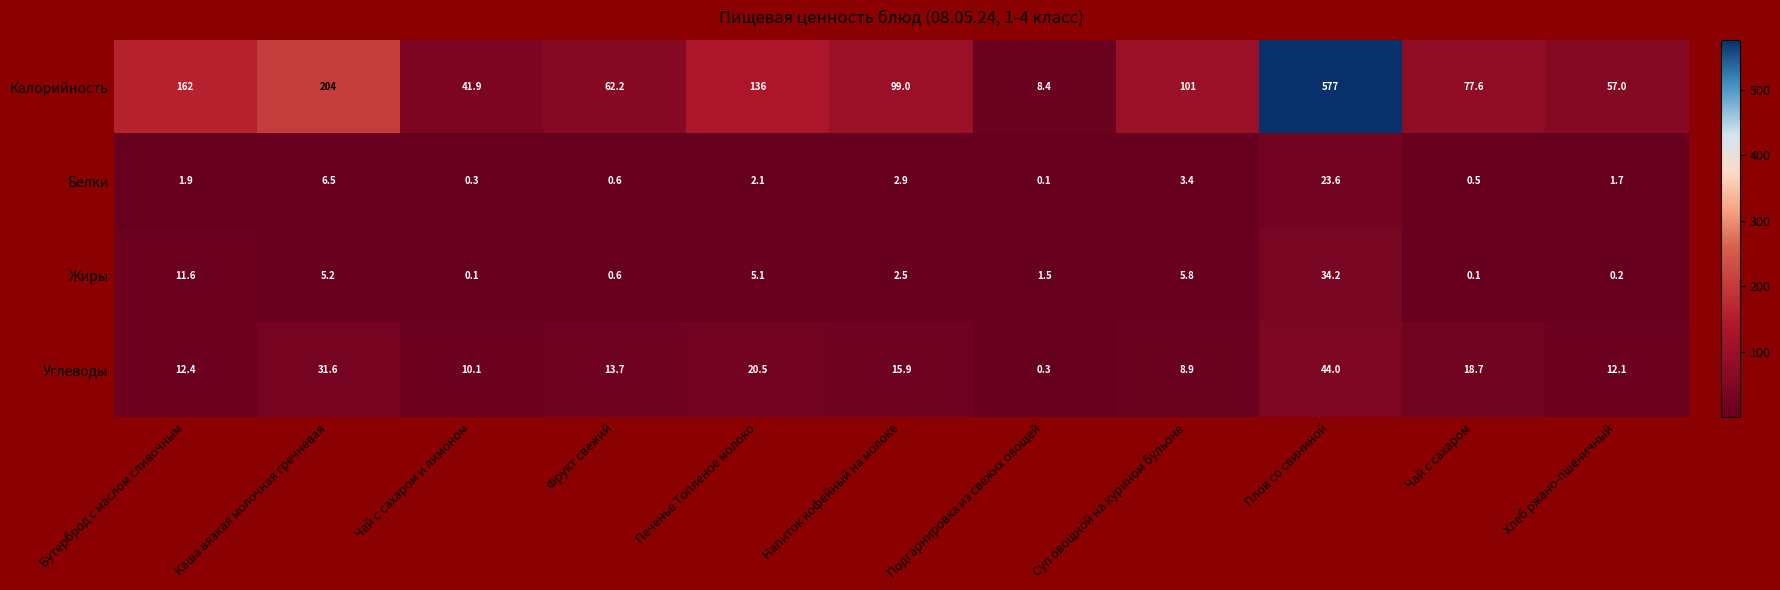

At how many categories does at least one series exceed 513?

1